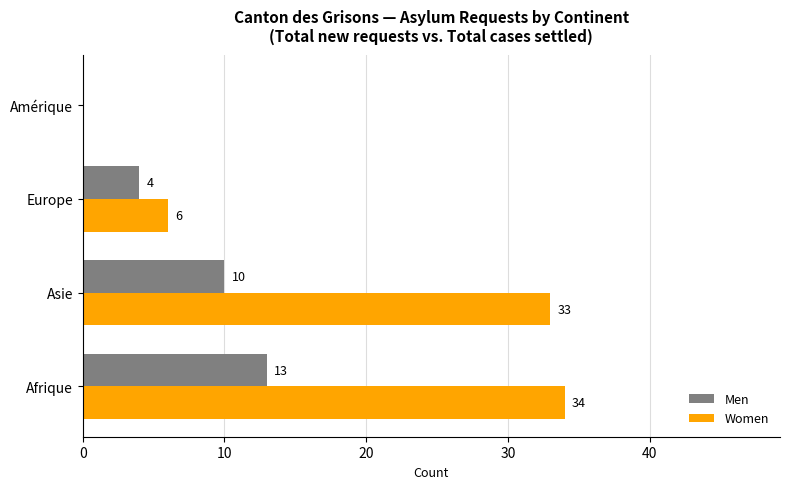

Is the value of Men at Amérique greater than the value of Women at Afrique?

No